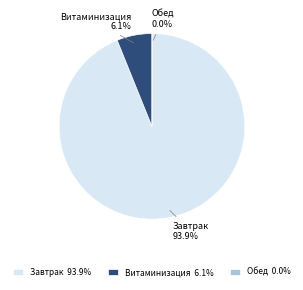

What percentage is the Завтрак slice, to the nearest percent?

94%